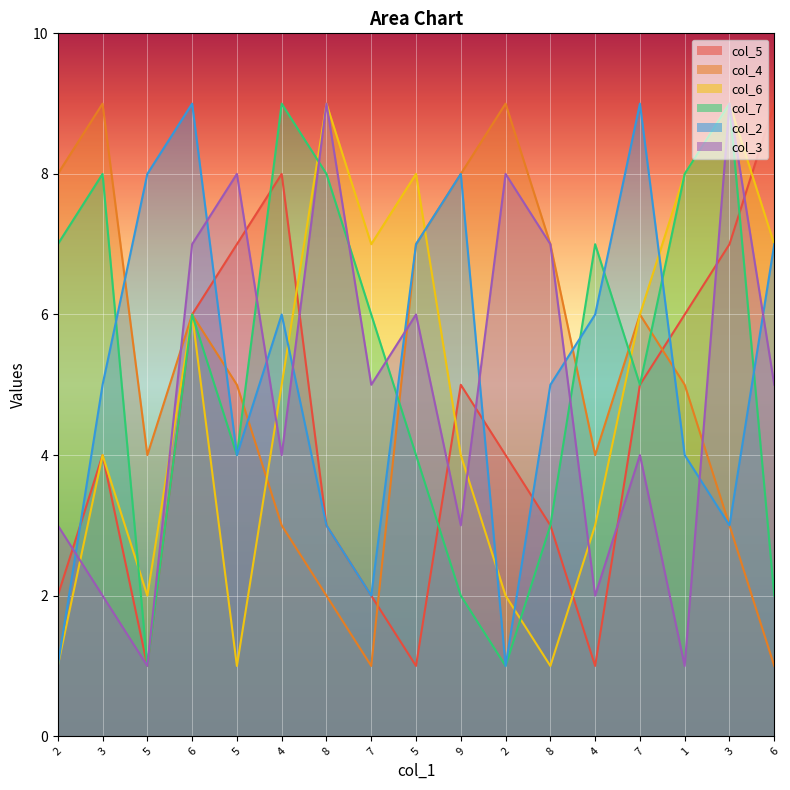

Where do col_3 and col_2 first cross each other?

2 and 3